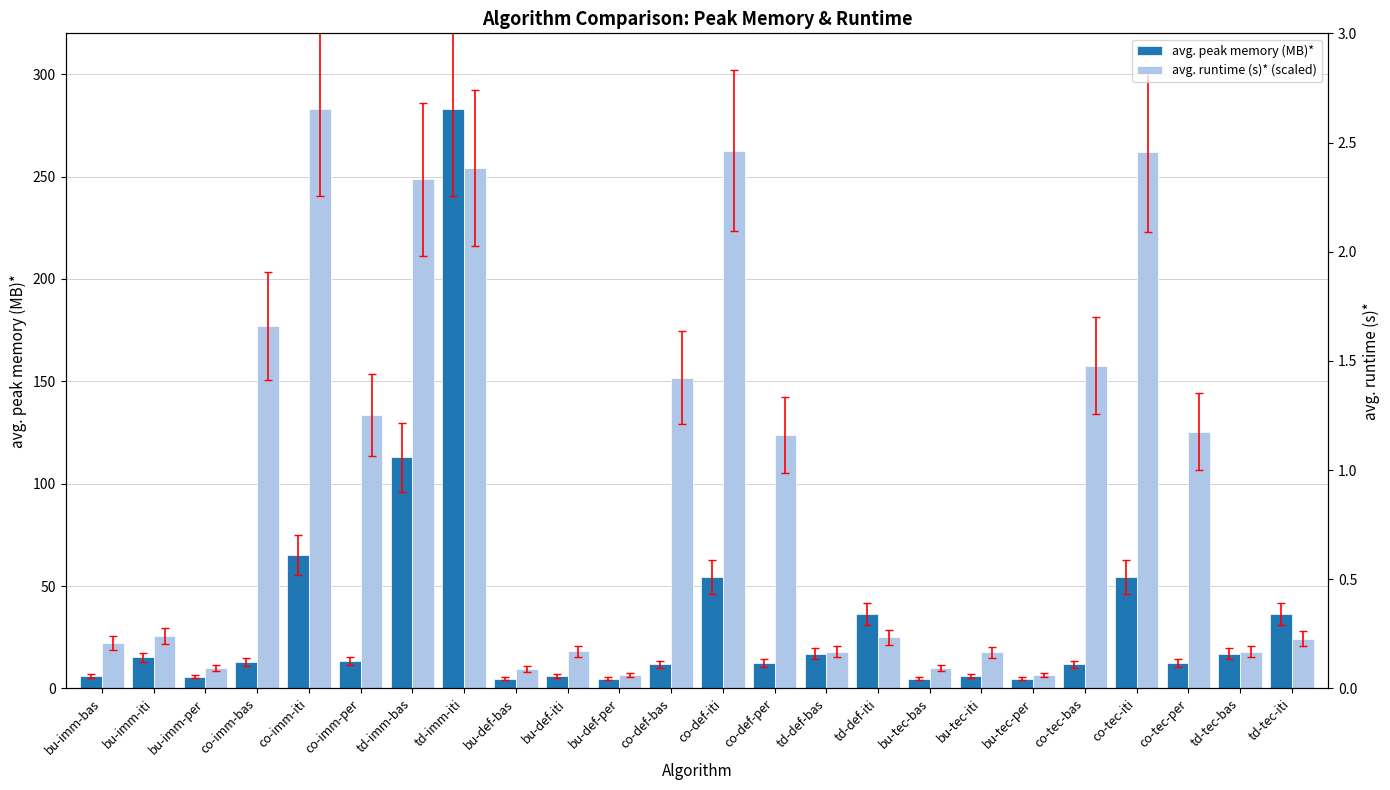

Reading left to right, list all the values displayed in this chart.

avg. peak memory (MB)*: 6.0	15.2	5.8	12.8	65.2	13.3	112.8	282.9	4.7	5.9	4.7	11.8	54.5	12.5	17.0	36.4	4.7	6.0	4.7	11.8	54.5	12.6	17.0	36.4
avg. runtime (s)* (scaled): 22.1	25.7	10.1	177.0	283.2	133.7	248.7	254.1	9.4	18.1	6.4	151.7	262.6	123.6	18.0	25.0	9.9	17.6	6.6	157.7	262.2	125.3	18.0	24.3